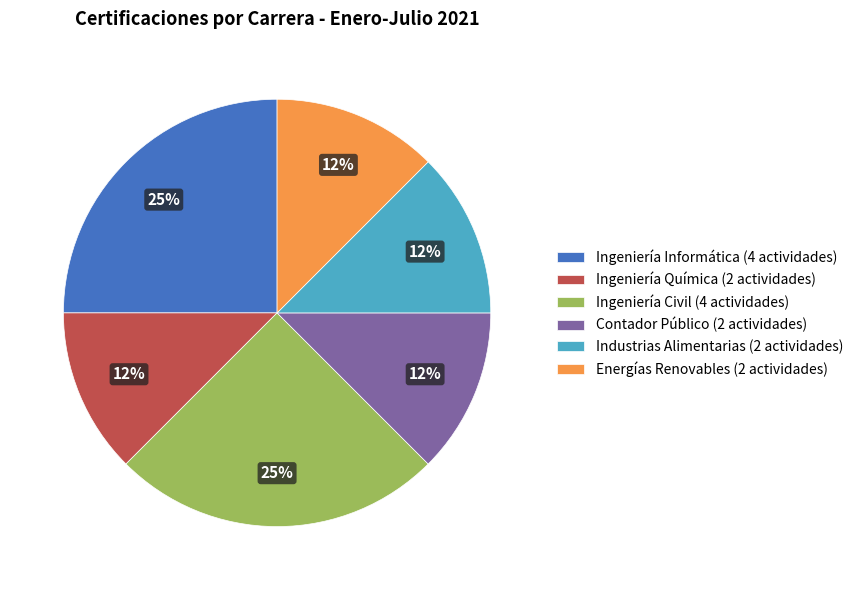

Is Ingeniería Informática (4 actividades) the majority of the pie?

No